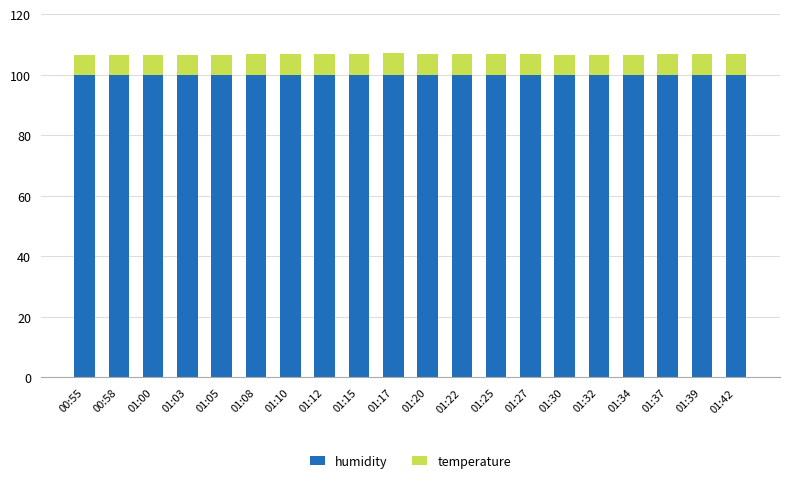

What is the sum of the humidity values at 00:58 and 01:42?

199.8